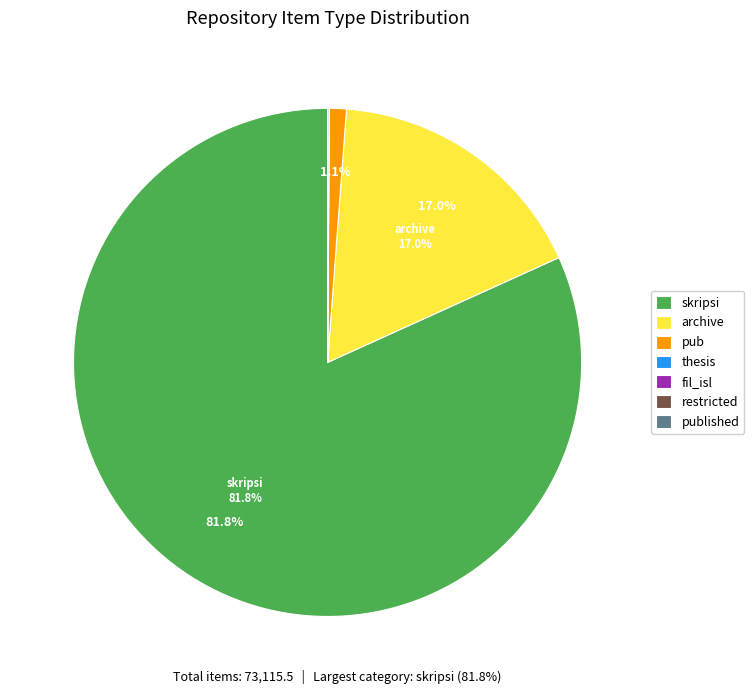

Which category has the biggest portion of the pie?

skripsi